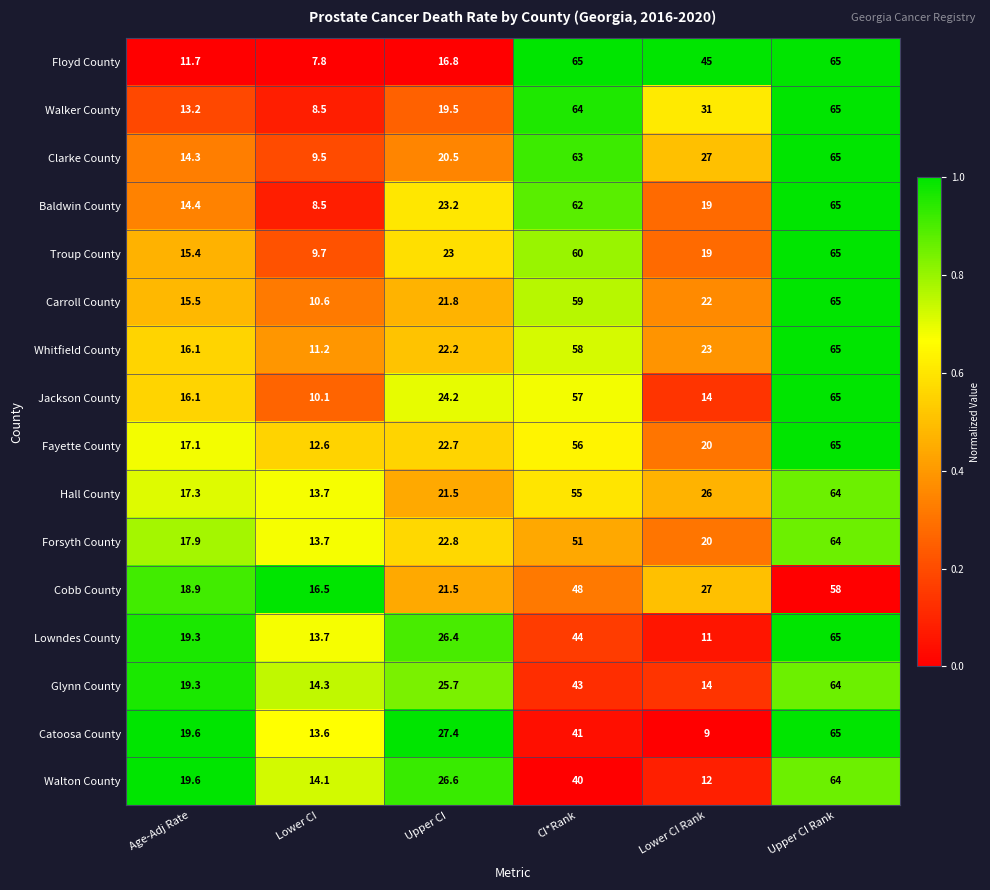

At CI*Rank, list the series in order from smallest to largest.

Walton County, Catoosa County, Glynn County, Lowndes County, Cobb County, Forsyth County, Hall County, Fayette County, Jackson County, Whitfield County, Carroll County, Troup County, Baldwin County, Clarke County, Walker County, Floyd County